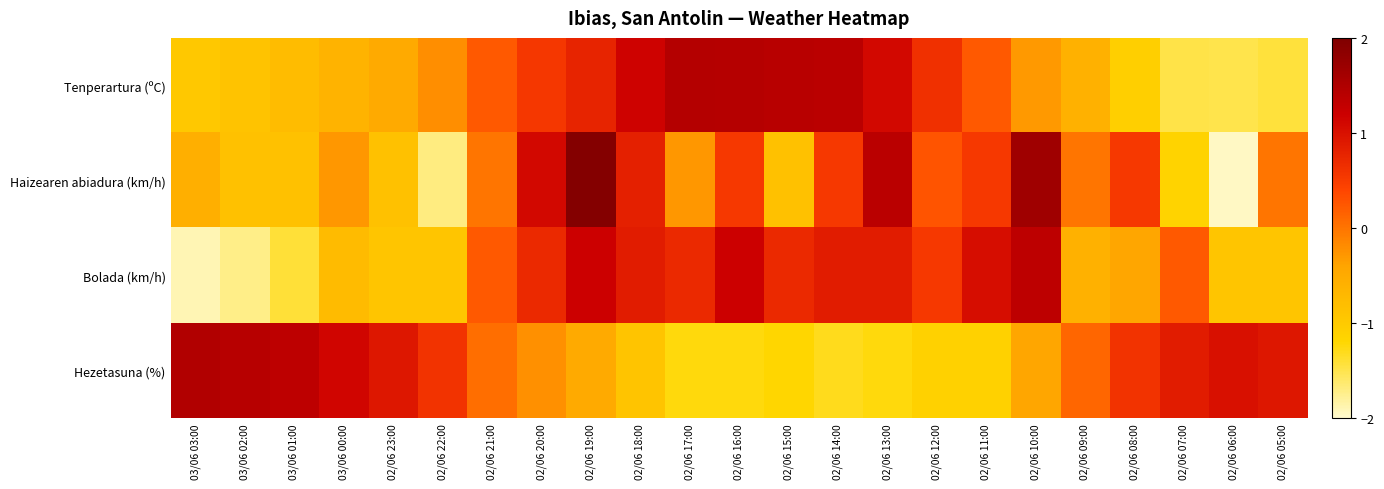

Rank the series by their maximum value, from lowest to highest.

Bolada (km/h), Tenperartura (ºC), Hezetasuna (%), Haizearen abiadura (km/h)